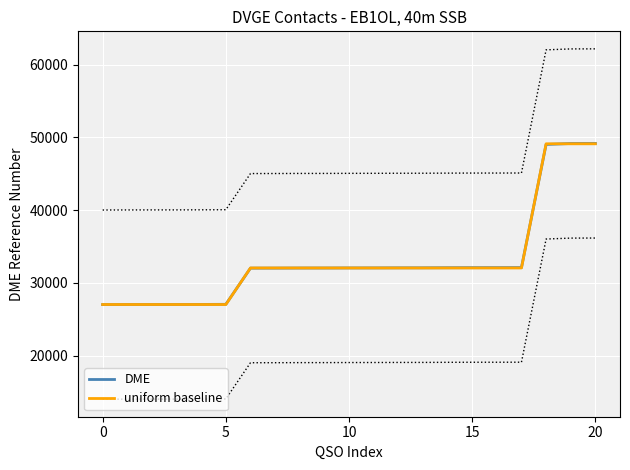

Which series has the largest total across all categories?

DME